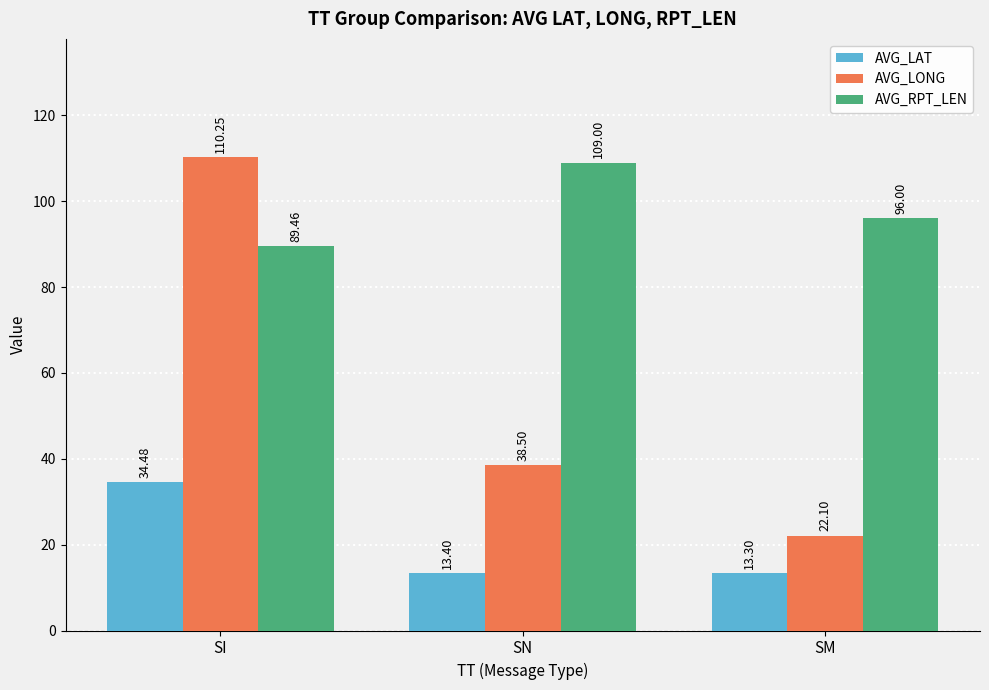

What is the difference between the maximum and minimum values in the AVG_LAT series?

21.2